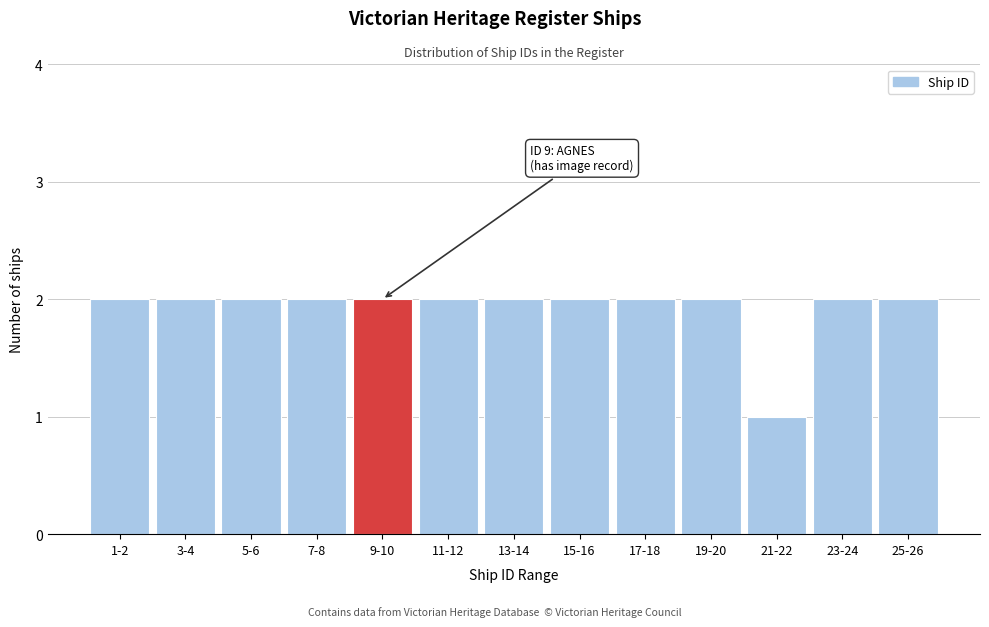

Reading right to left, list all the values displayed in this chart.

2	2	1	2	2	2	2	2	2	2	2	2	2